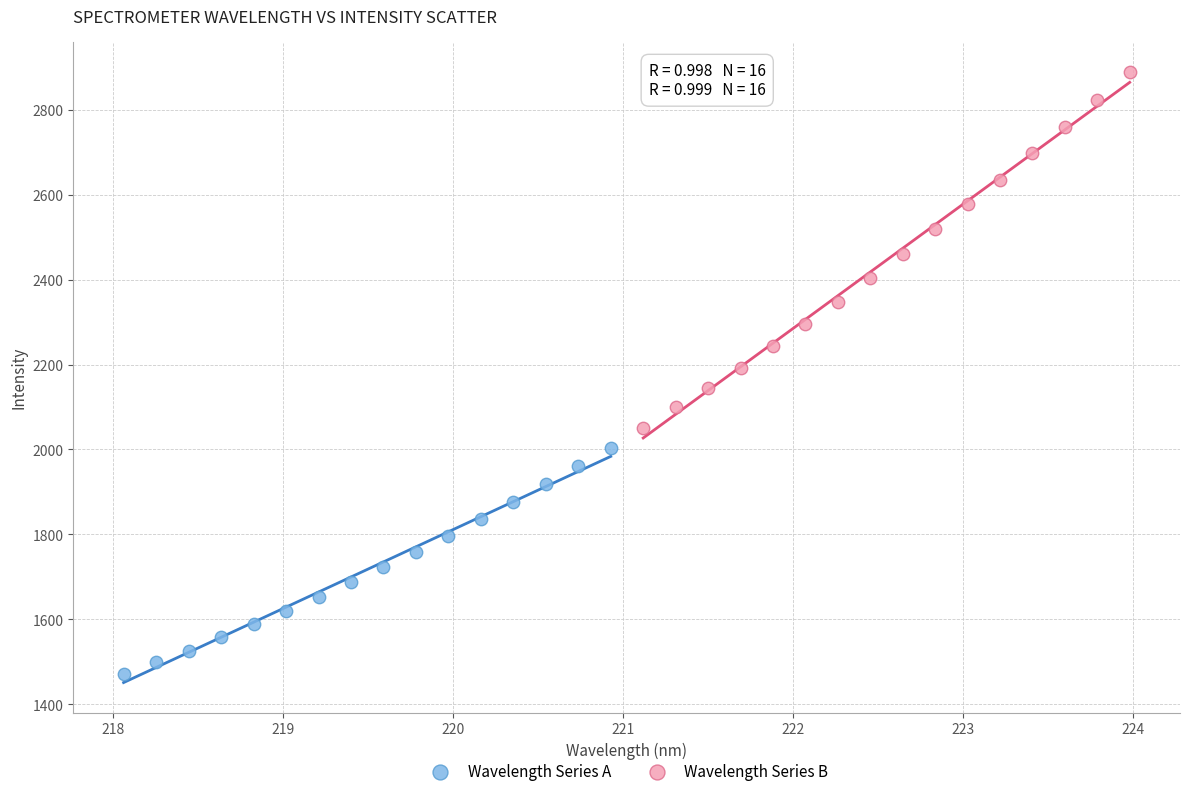

Which series has the largest Y range (max minus min)?

Wavelength Series B